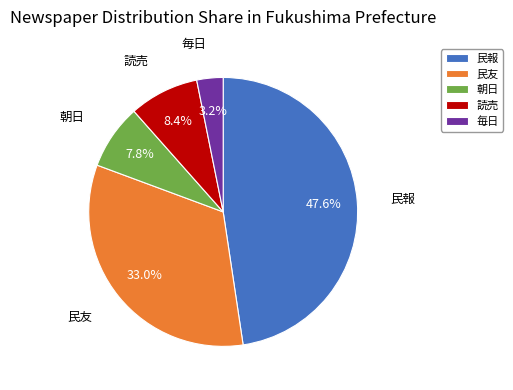

Does 民友 represent more than half of the total?

No